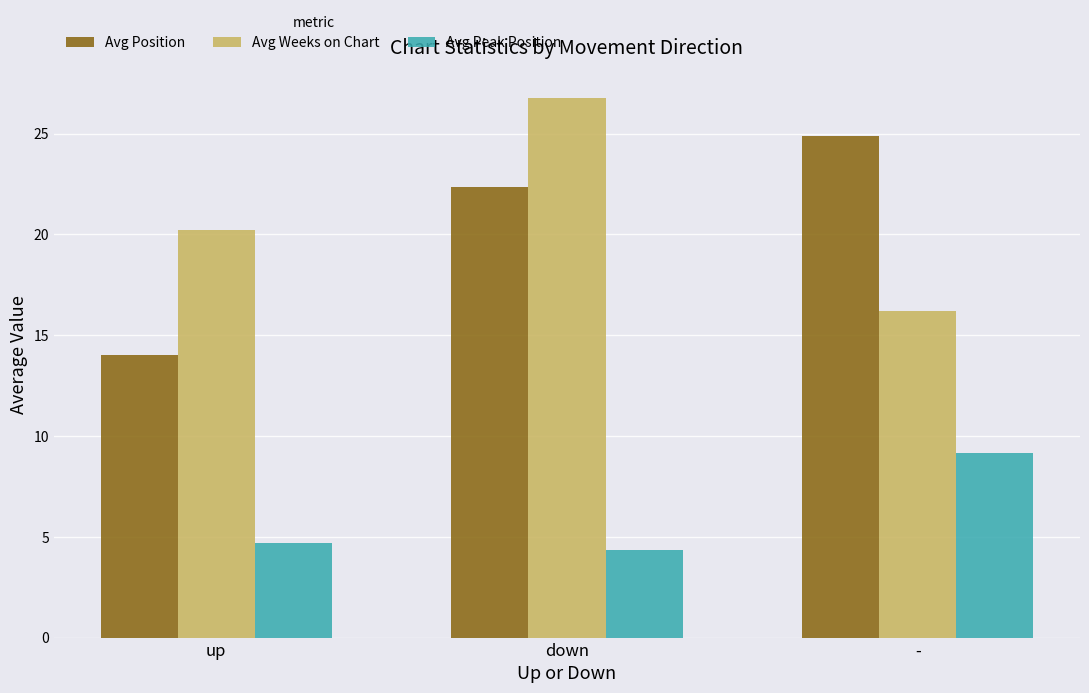

What is the spread (max minus min) of values at down?

22.4